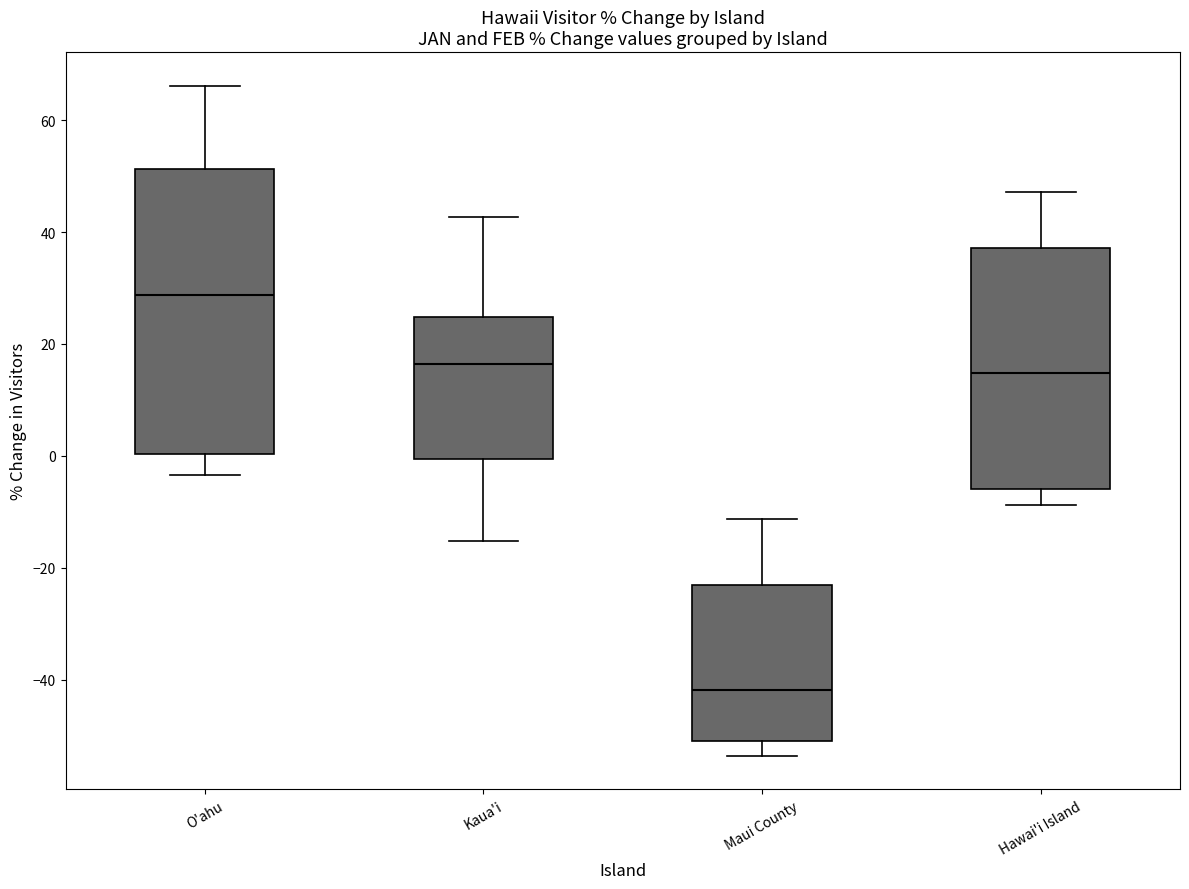

Which box's median line is the lowest?

Maui County